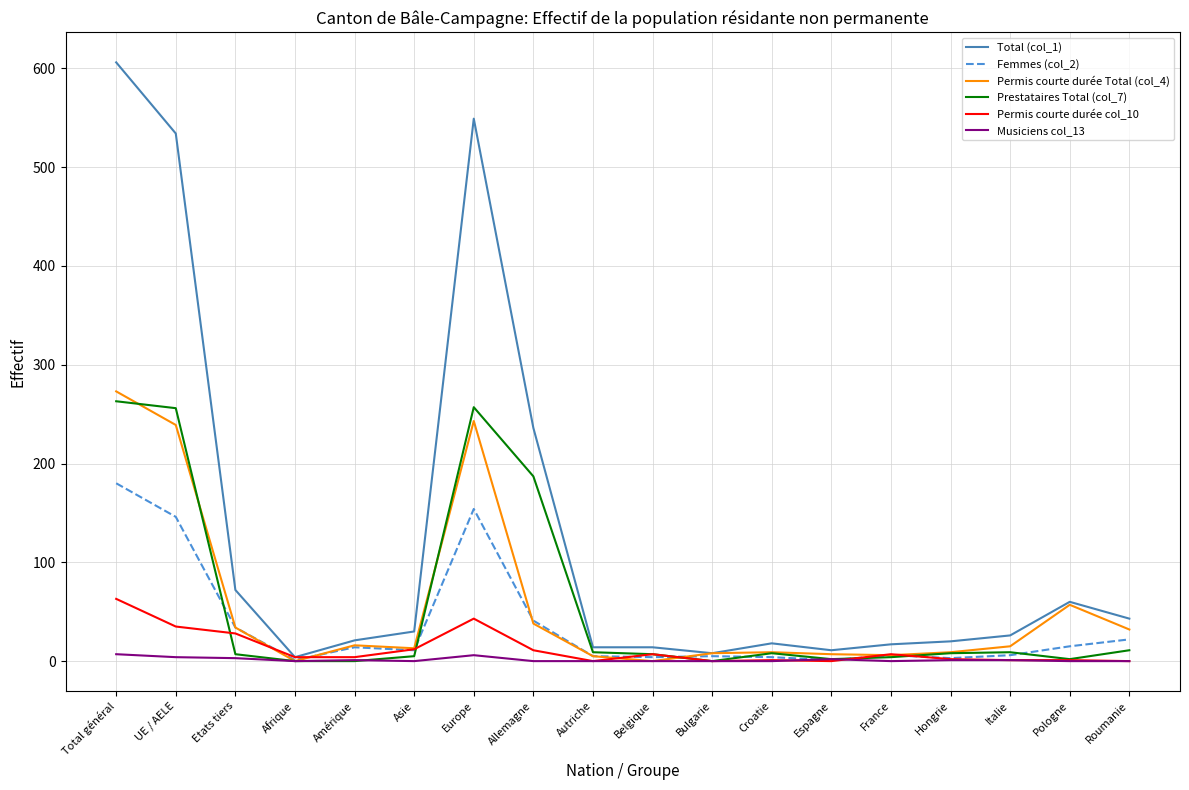

Which series has the widest spread of values?

Total (col_1)